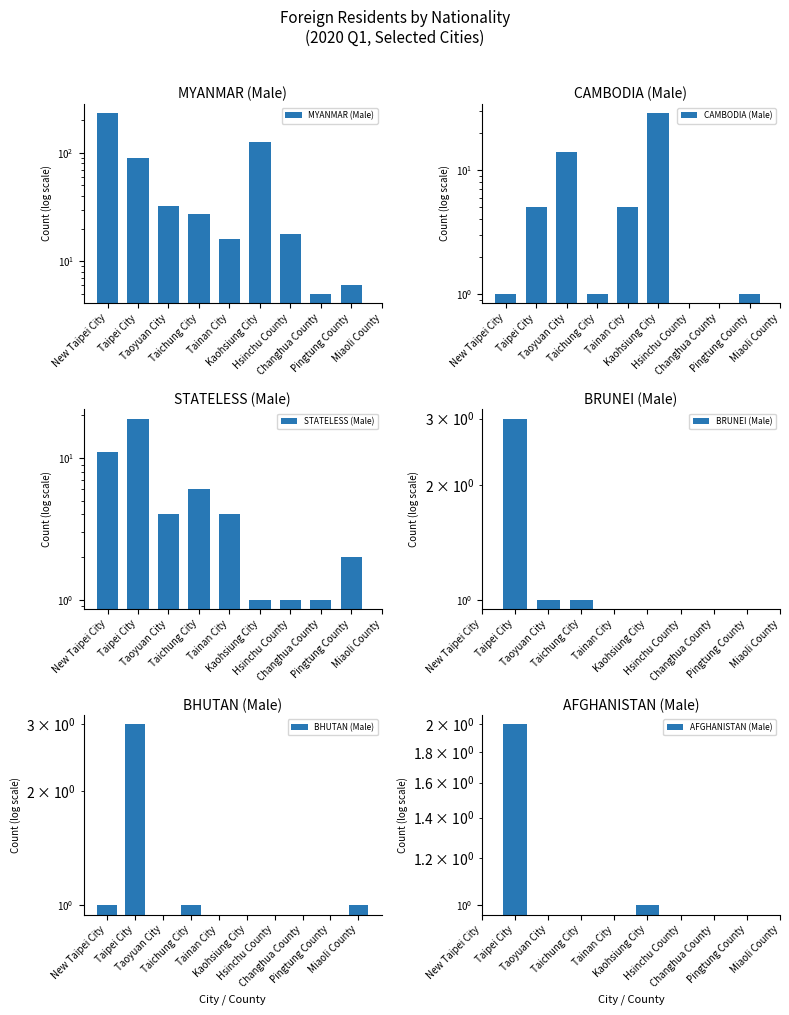

What is the label of the 4th bar from the right?

Hsinchu County